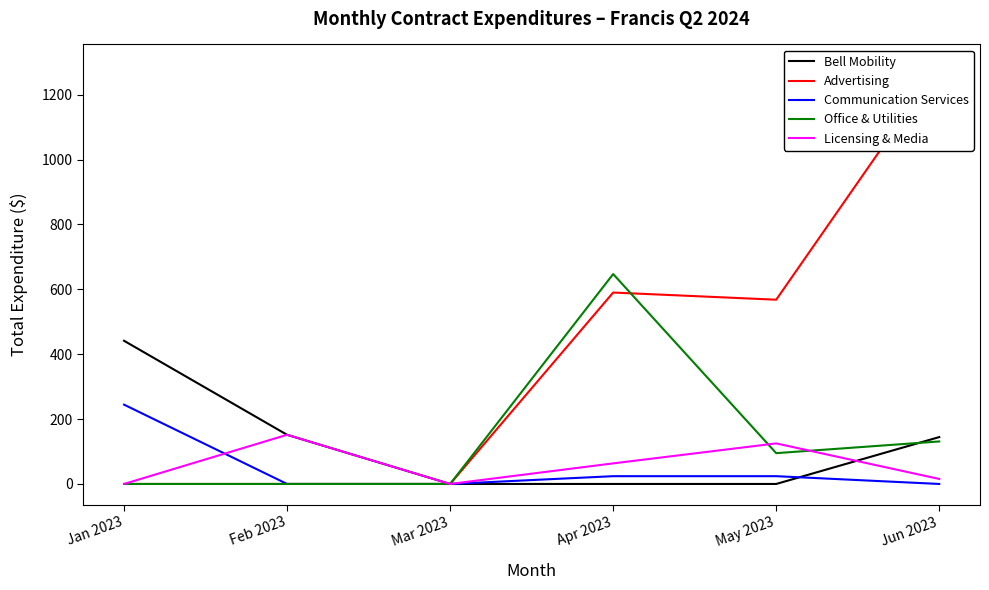

Reading left to right, transcribe all the data shown in this chart.

Bell Mobility: 441.3	151.5	0.0	0.0	0.0	144.5
Advertising: 0.0	0.0	0.0	590.0	567.9	1290.2
Communication Services: 244.5	0.0	0.0	24.0	24.0	0.0
Office & Utilities: 0.0	0.0	0.0	647.0	95.0	131.0
Licensing & Media: 0.0	151.5	0.0	63.4	125.0	15.4